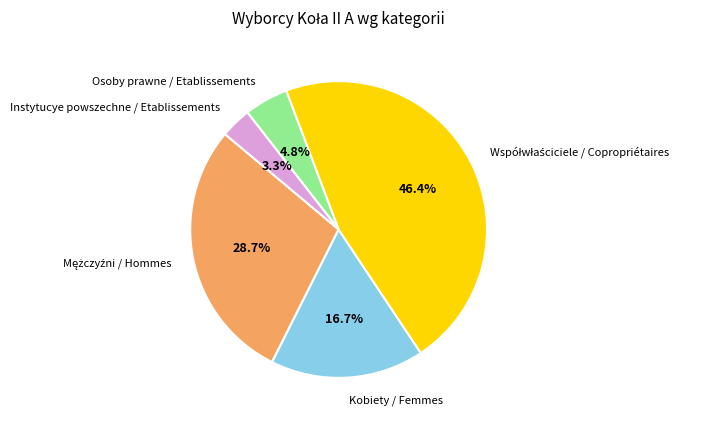

What is the smallest slice in the pie chart?

Instytucye powszechne / Etablissements